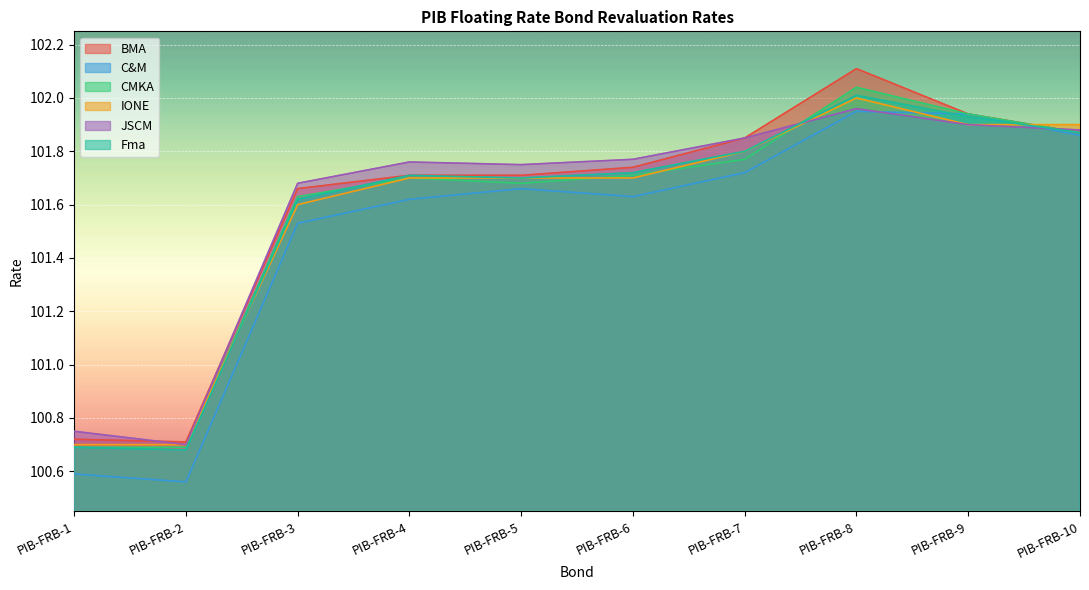

How many lines are shown in the chart?

6